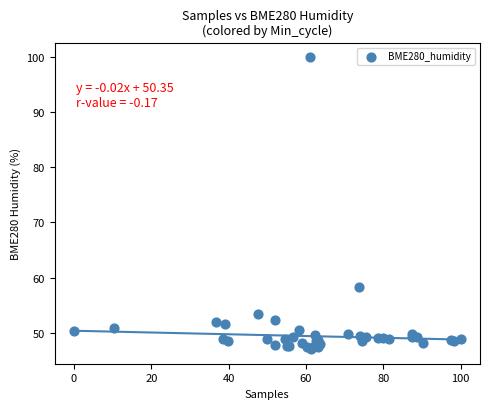

What Y value in the scatter plot is closest to 73?

58.3